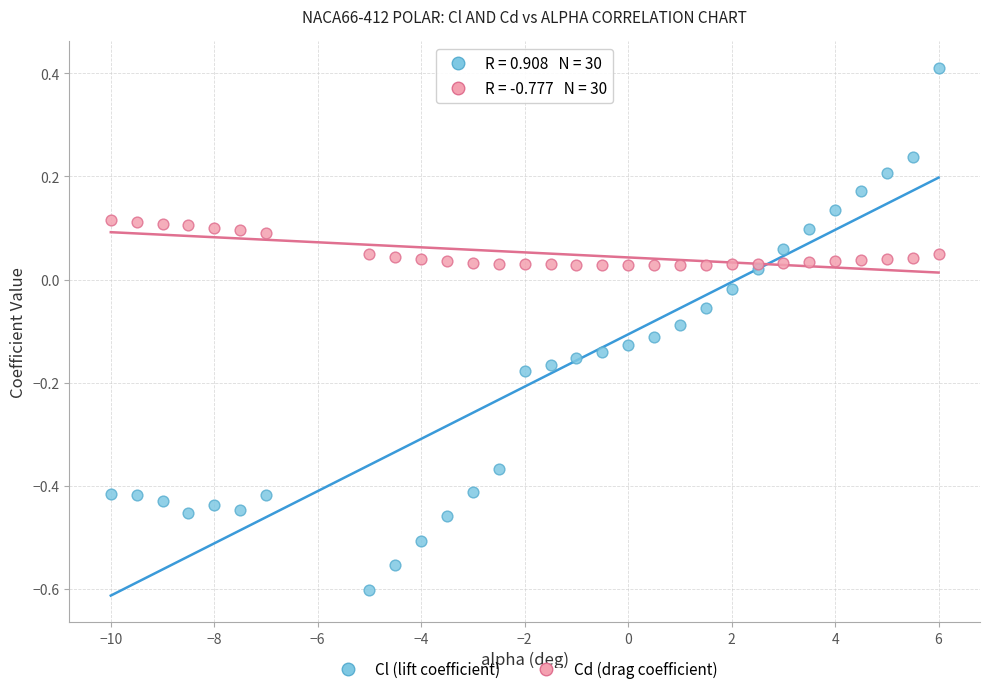

Which series contains the lowest Y value?

Cl (lift coefficient)